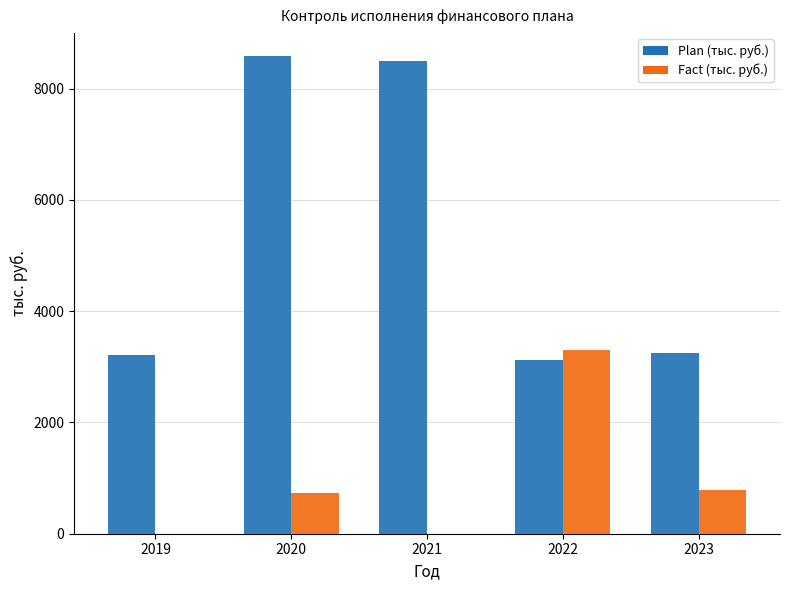

Between 2022 and 2023, which series saw the biggest shift?

Fact (тыс. руб.)